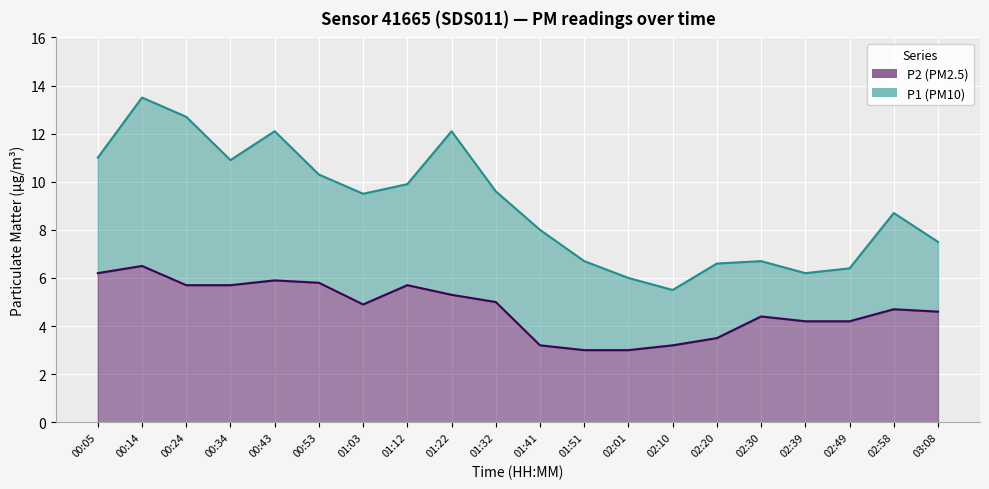

Is it true that P2 equals 1.8 at 01:41?

False